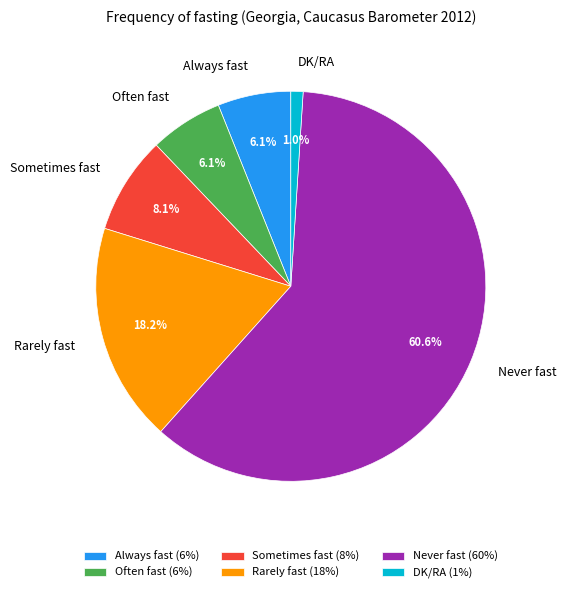

Is Never fast the majority of the pie?

Yes